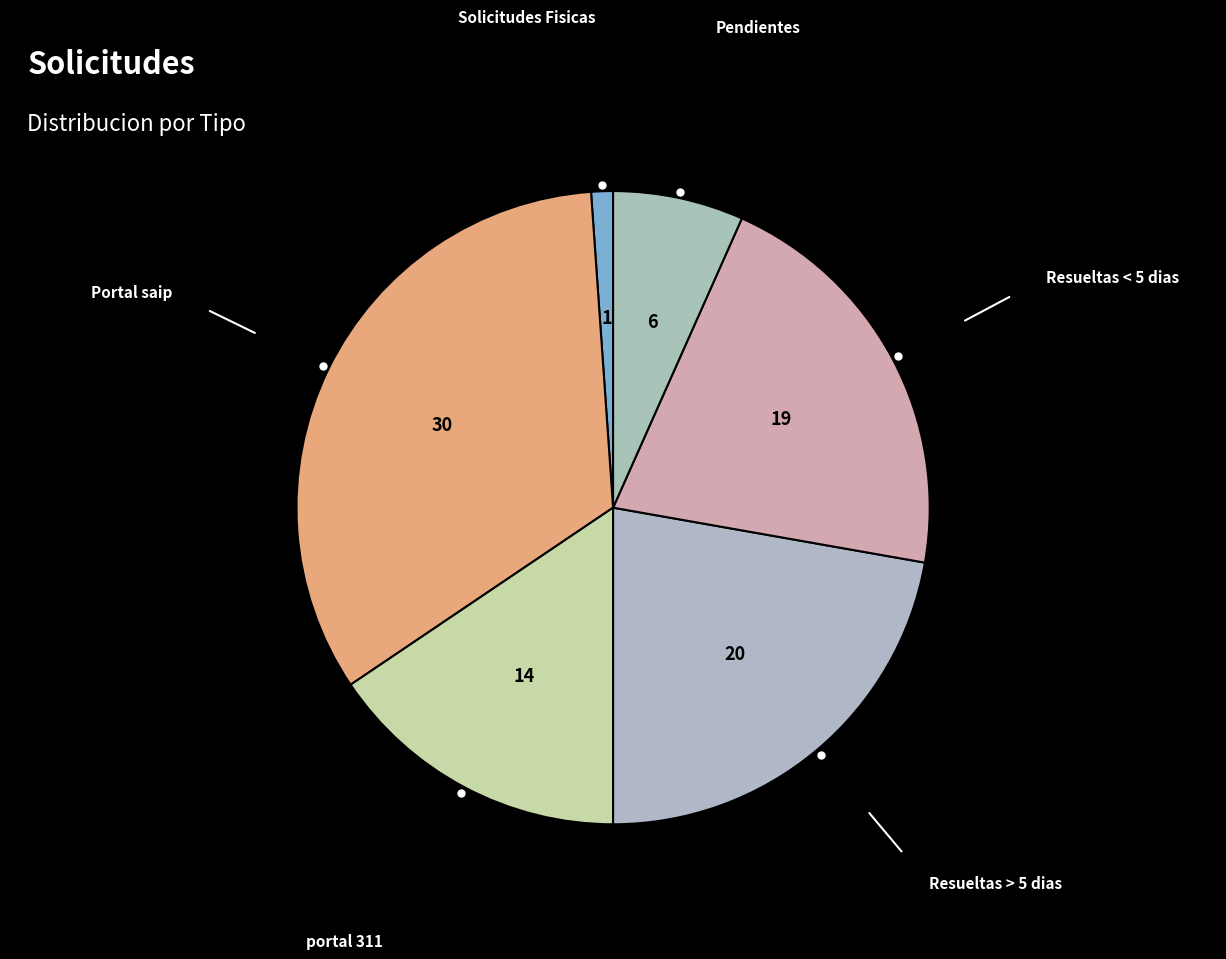

To the nearest percent, what is the difference between the largest and smallest slice percentages?

32%